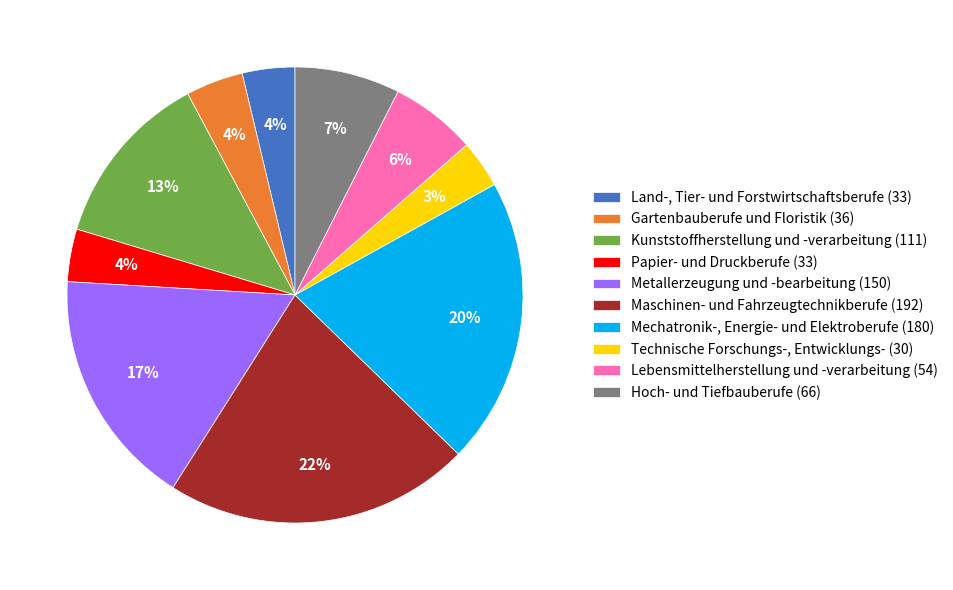

To the nearest percent, what is the average slice percentage?

10%